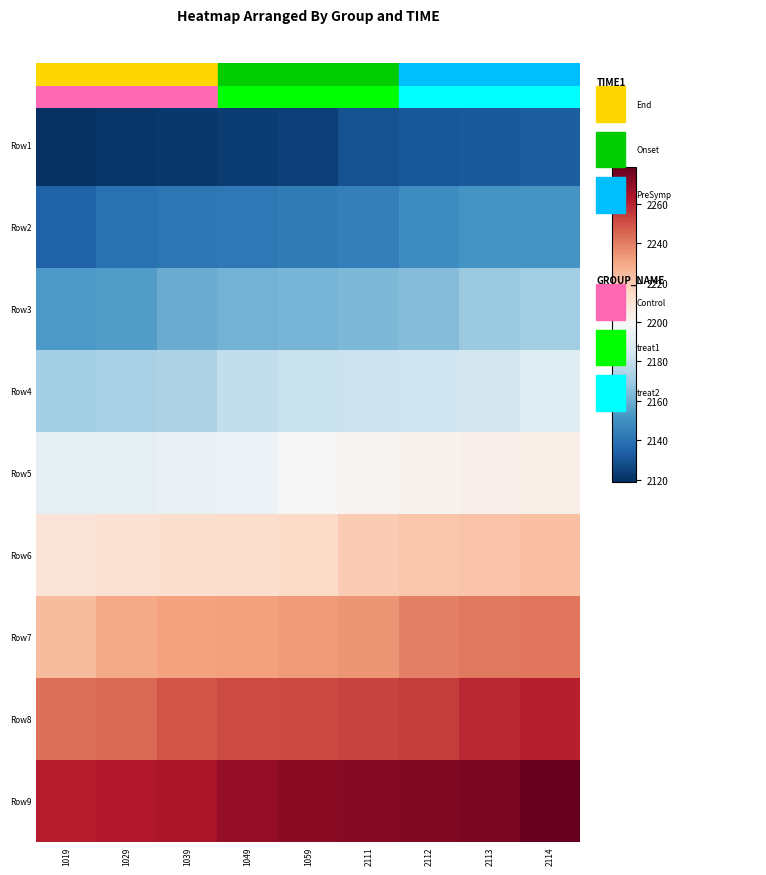

List the labels in order of Row8 value, largest first.

2114, 2113, 2112, 2111, 1059, 1049, 1039, 1029, 1019